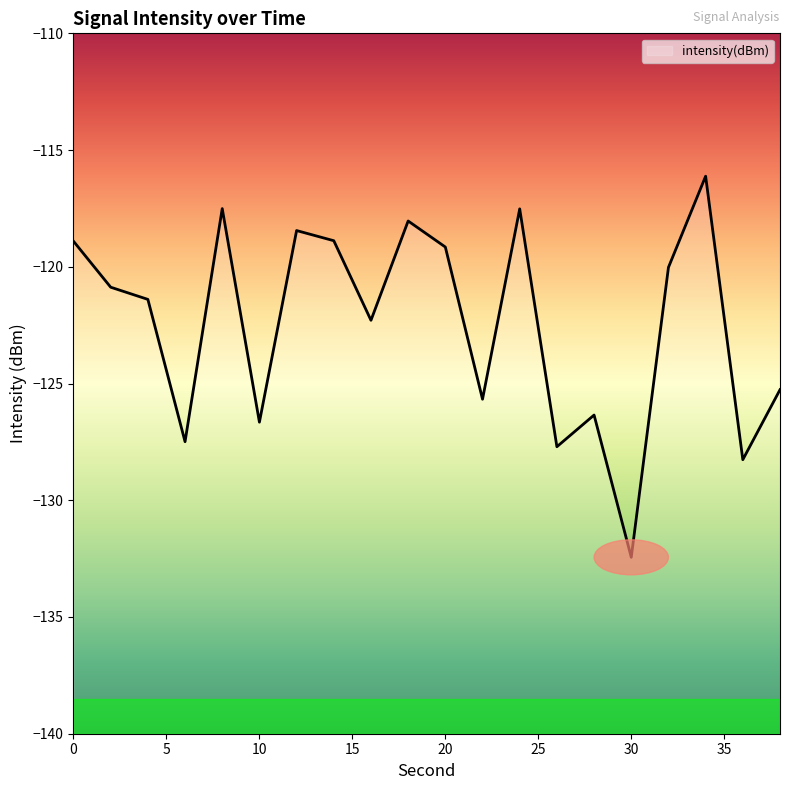

Which has a higher value, 14 or 20?

14